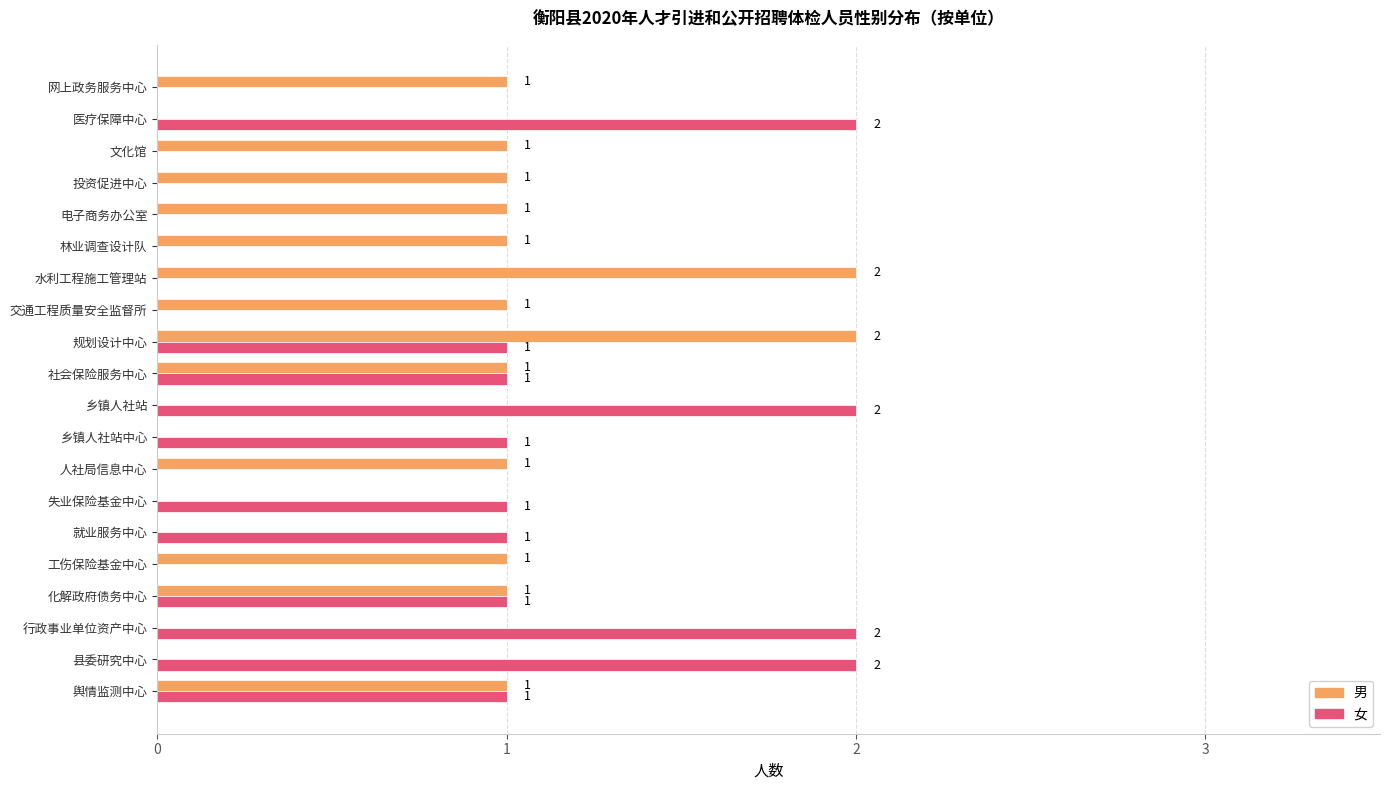

True or false: 女 has a value of 1 at 乡镇人社站中心.

True